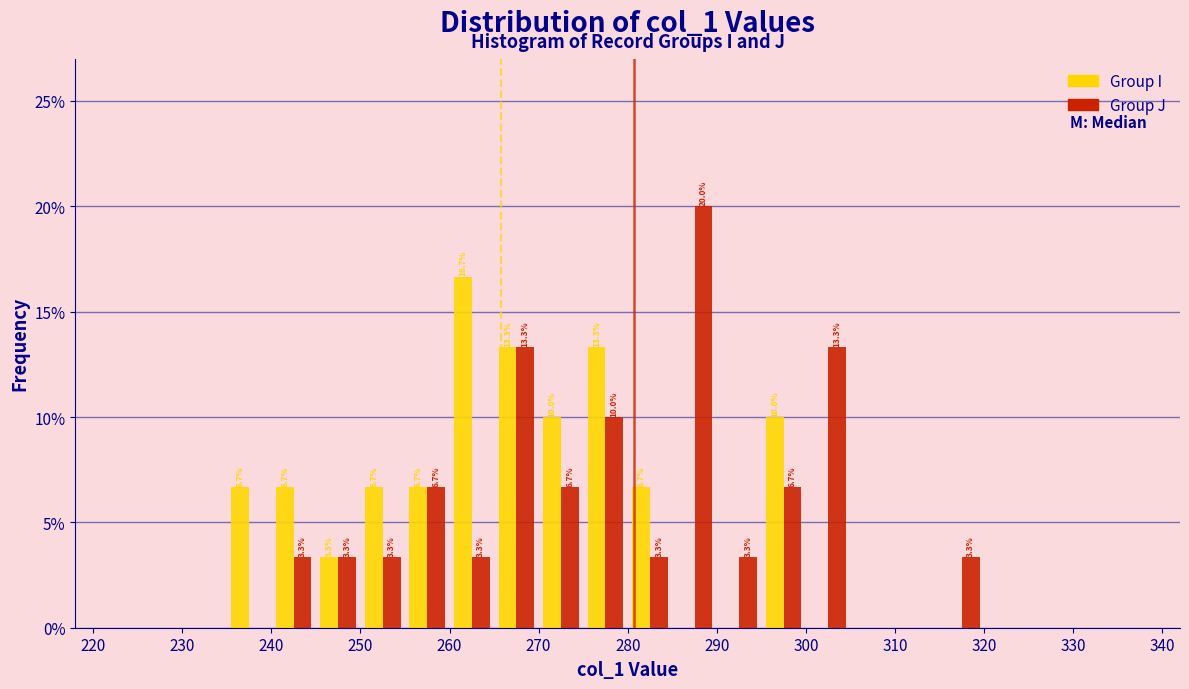

In the Group J series, which range on the x-axis has the tallest bar?

285 to 290